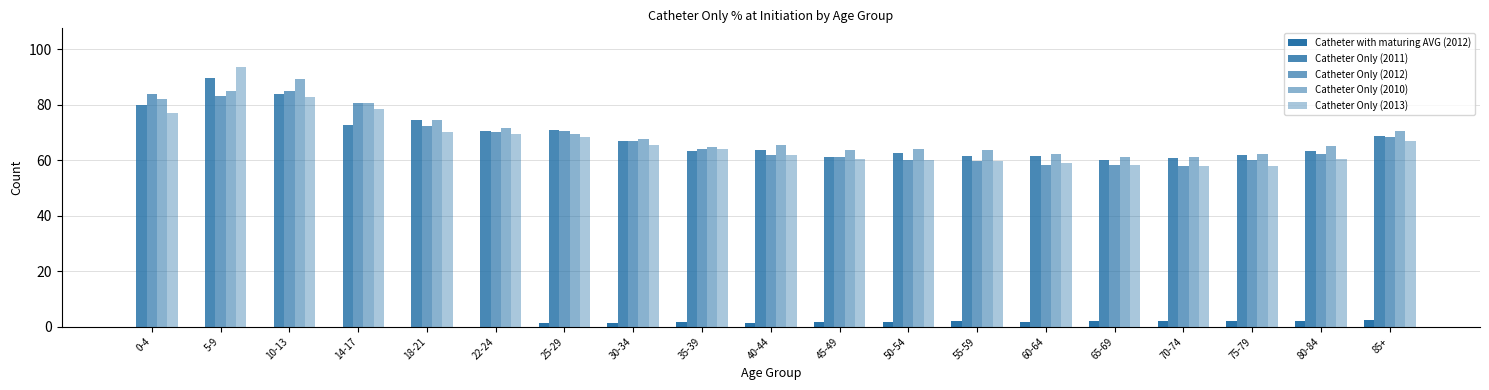

What is the label of the 2nd bar from the left?

5-9